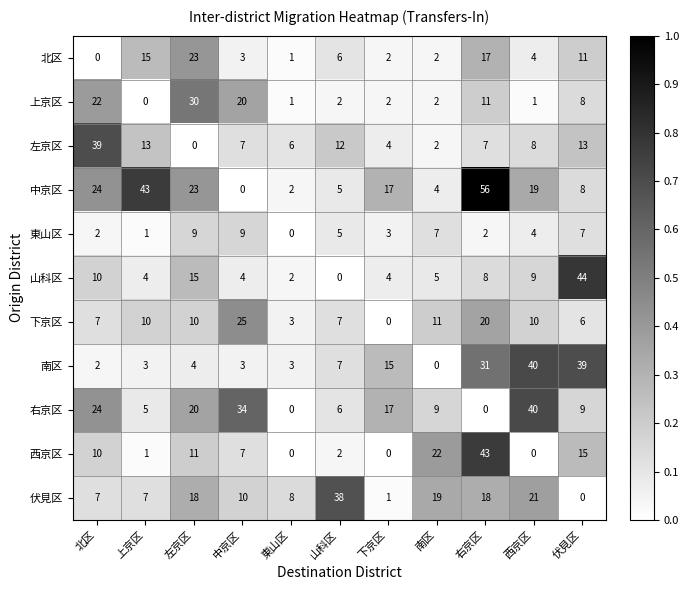

At which category is the sum across all series the highest?

右京区